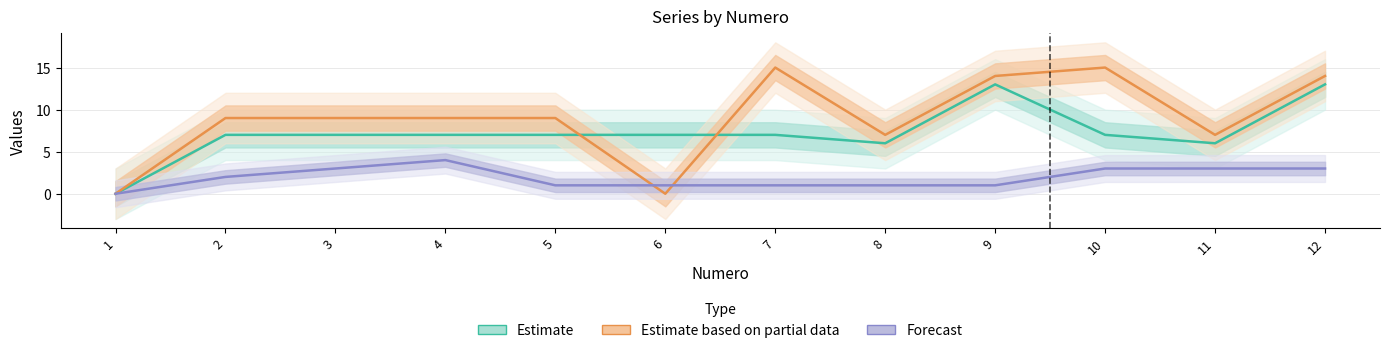

The Forecast series shows 2 at 9. True or false?

False